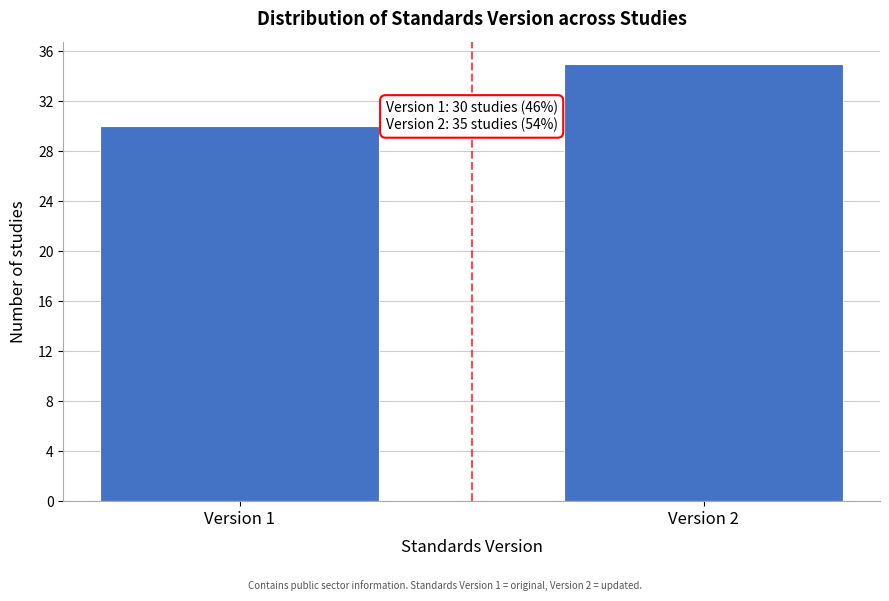

Reading left to right, extract all data points from this chart.

Version 1=30	Version 2=35